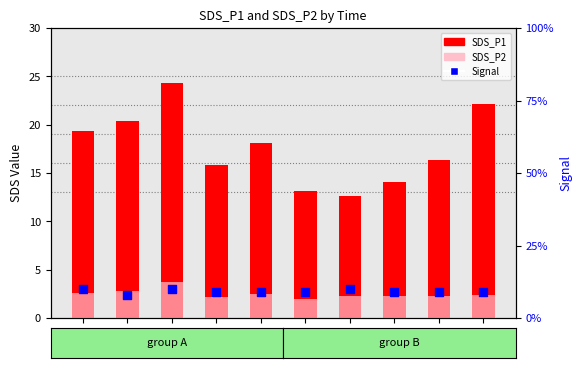

Which series contains the lowest Y value?

Signal